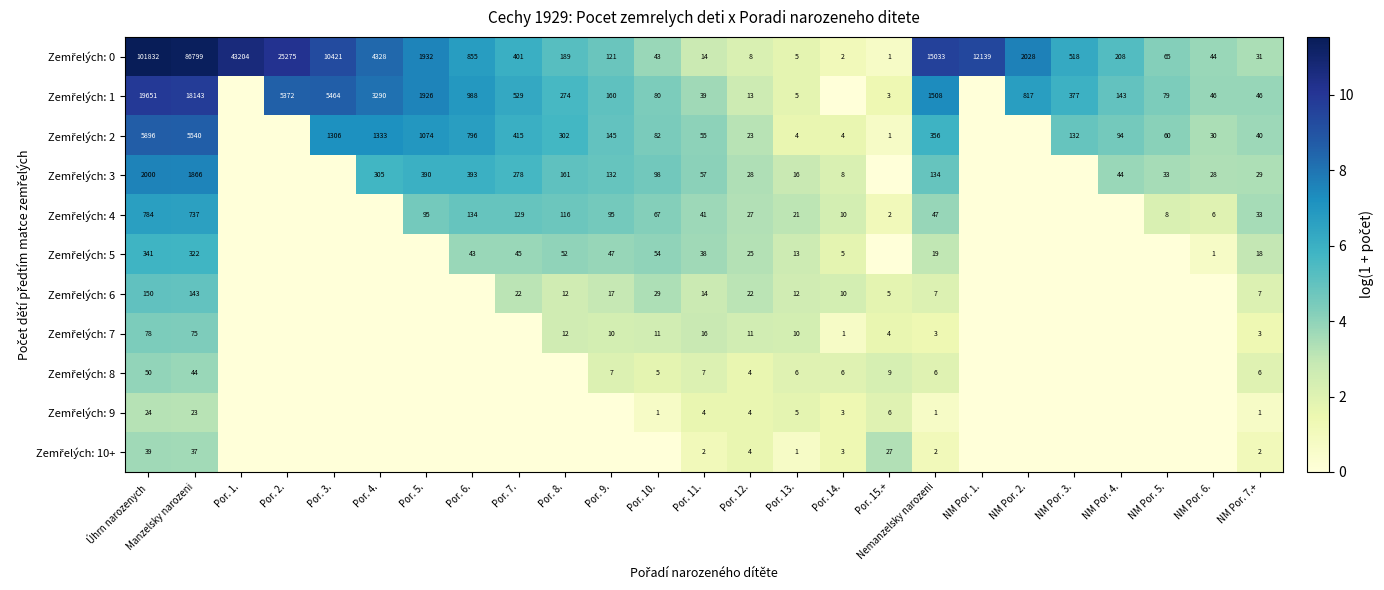

What is the spread (max minus min) of values at Por. 12.?

24